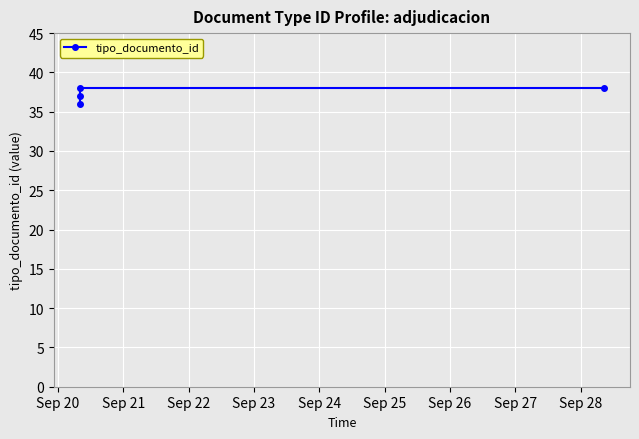

What is the minimum value shown in the chart?

36